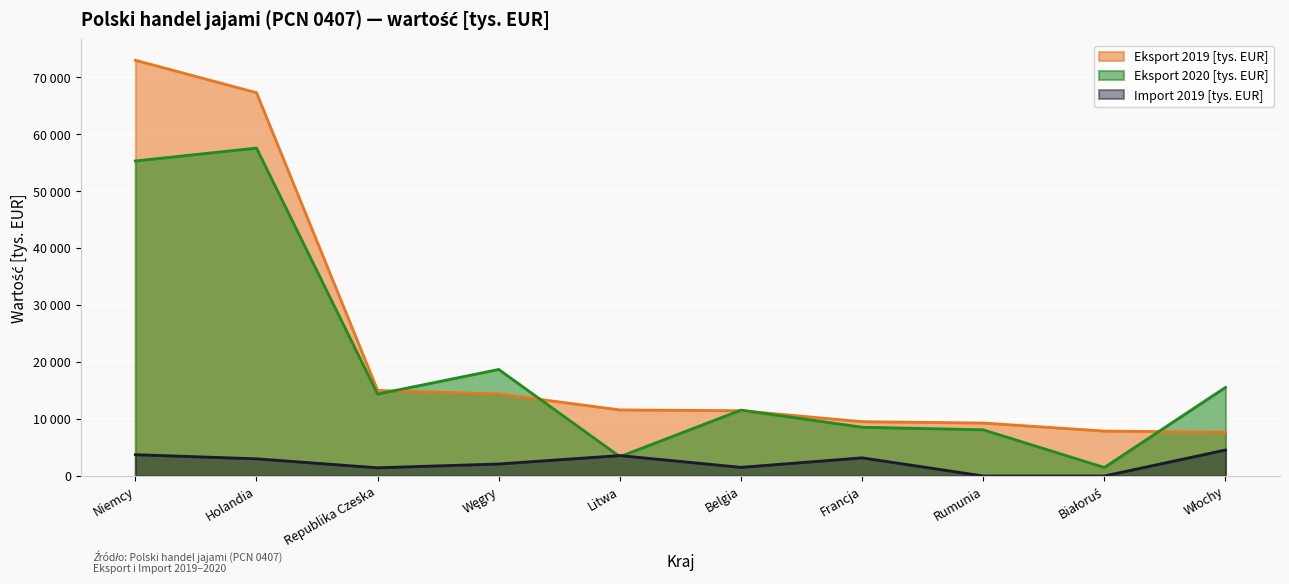

Reading left to right, what are all the values shown in this chart?

Eksport 2019 [tys. EUR]: 72978.8	67283.8	15017.7	14398.0	11598.2	11455.3	9532.4	9295.6	7884.0	7683.9
Eksport 2020 [tys. EUR]: 55300.2	57563.3	14374.5	18696.5	3395.8	11563.4	8558.4	8104.7	1489.9	15550.8
Import 2019 [tys. EUR]: 3740.2	3013.8	1439.3	2107.0	3584.8	1513.6	3183.4	0.0	0.0	4557.6